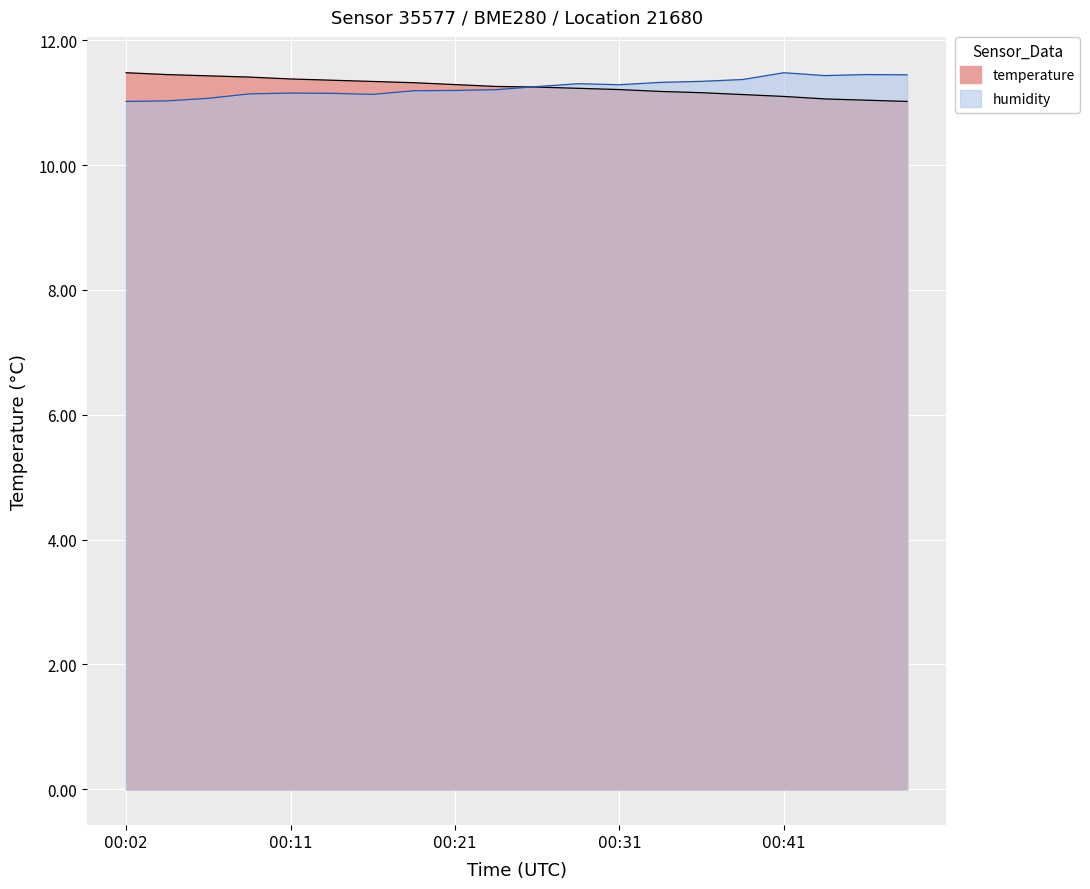

At which category is the sum across all series the highest?

00:41